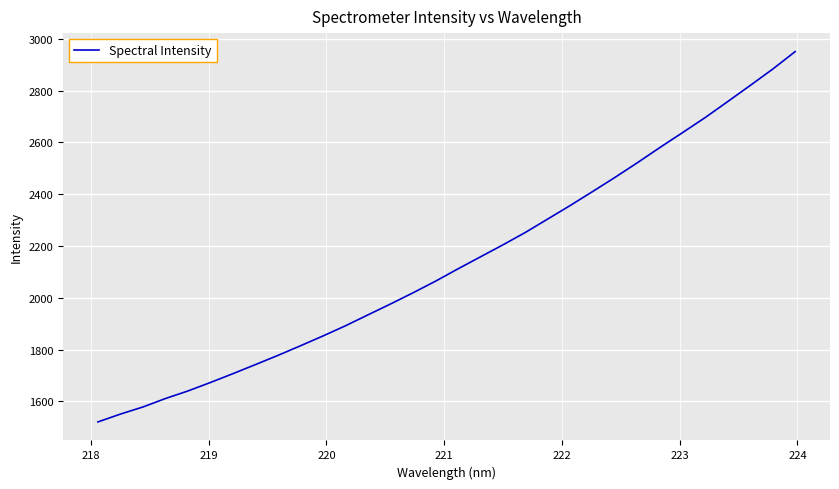

Does the chart have visible grid lines?

Yes